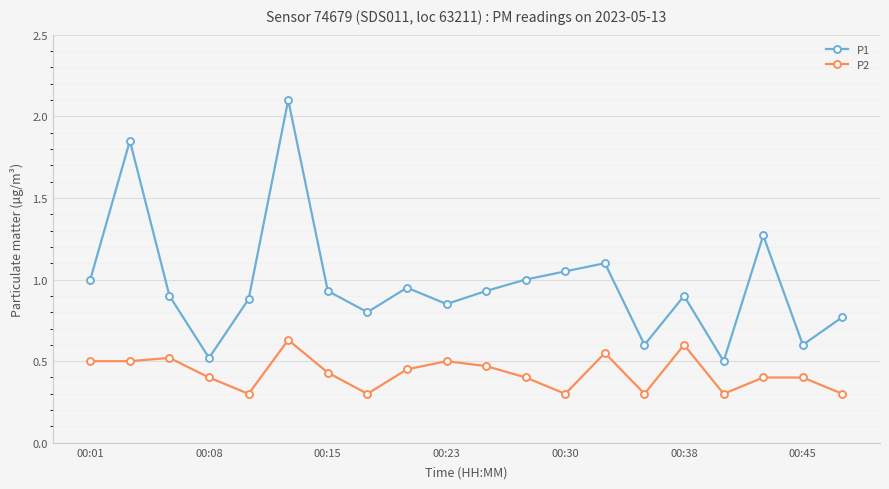

True or false: P1 and P2 cross at least once.

False